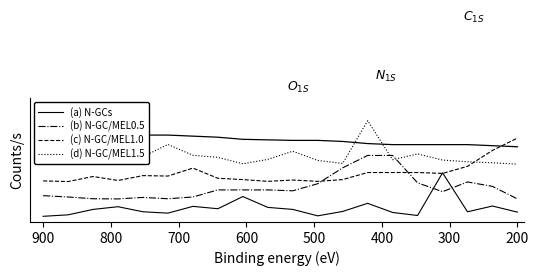

How many lines are shown in the chart?

5